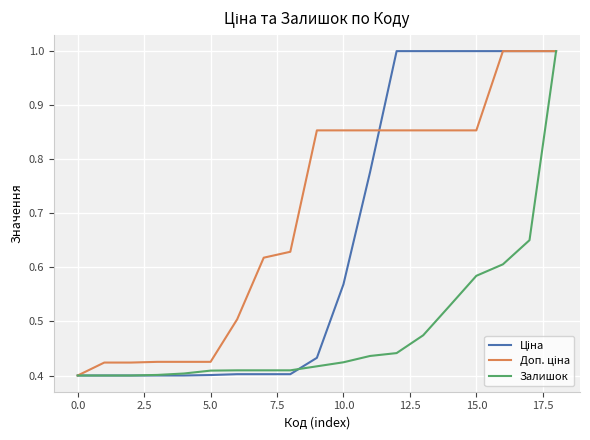

How many lines are shown in the chart?

3